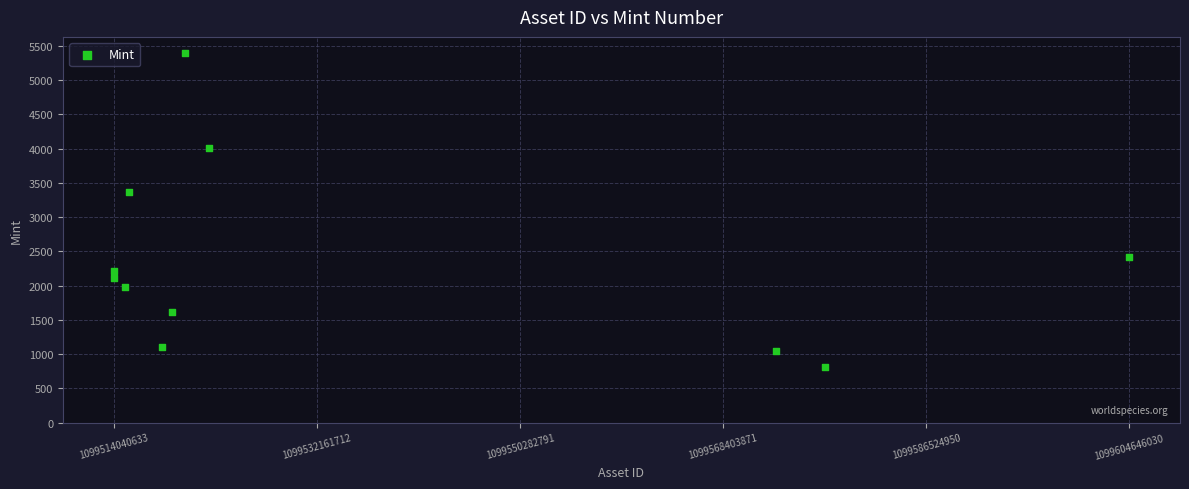

What Y value in the scatter plot is closest to 3107?

3363